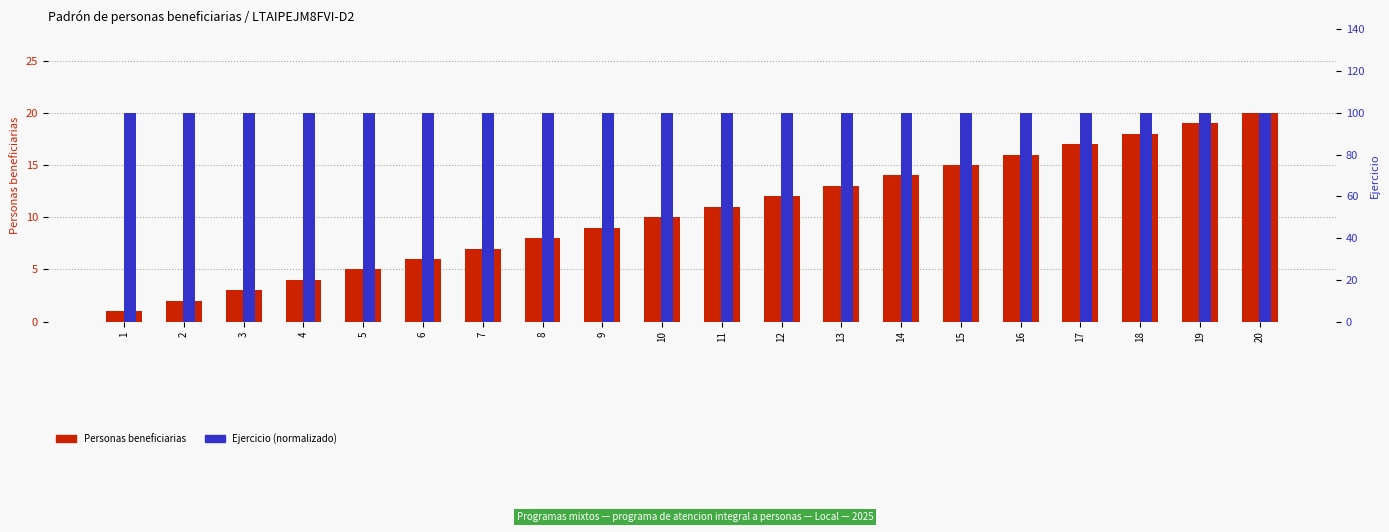

Count the number of categories in the chart.

20